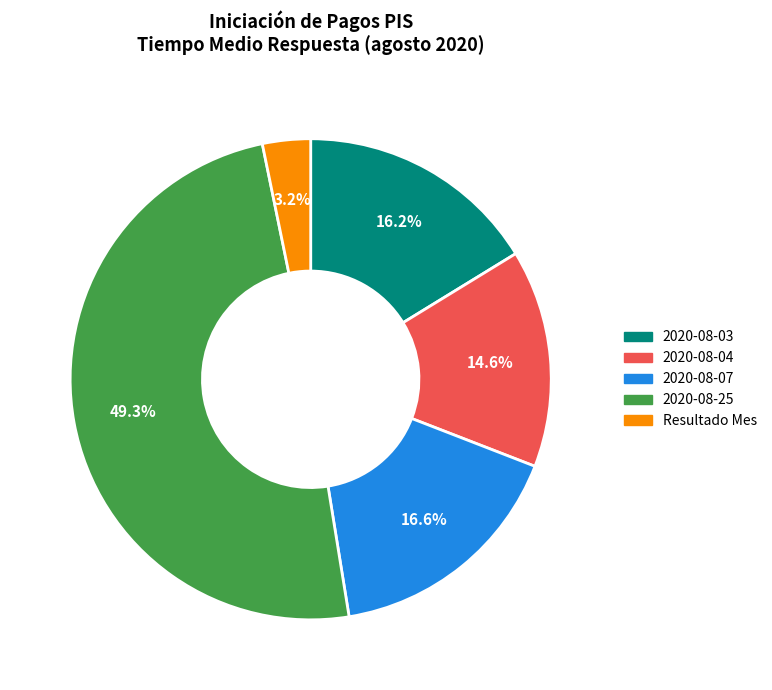

To the nearest percent, what is the difference between the 2020-08-03 and Resultado Mes slice percentages?

13%